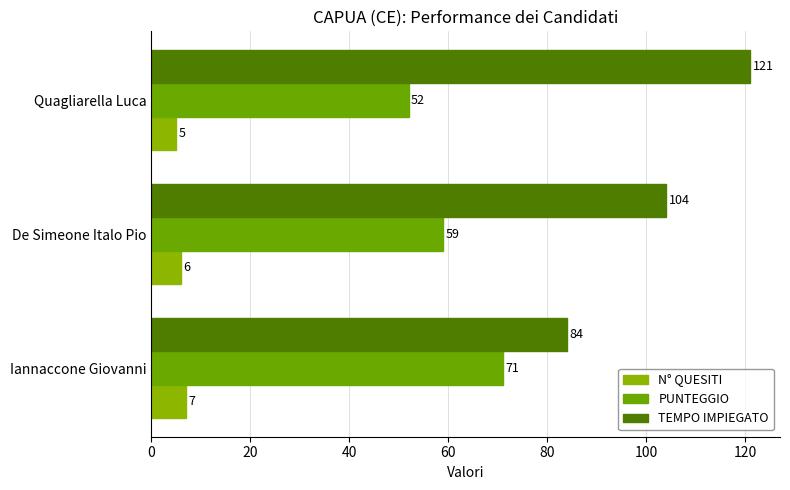

How many values in the N° QUESITI series are below 6?

1